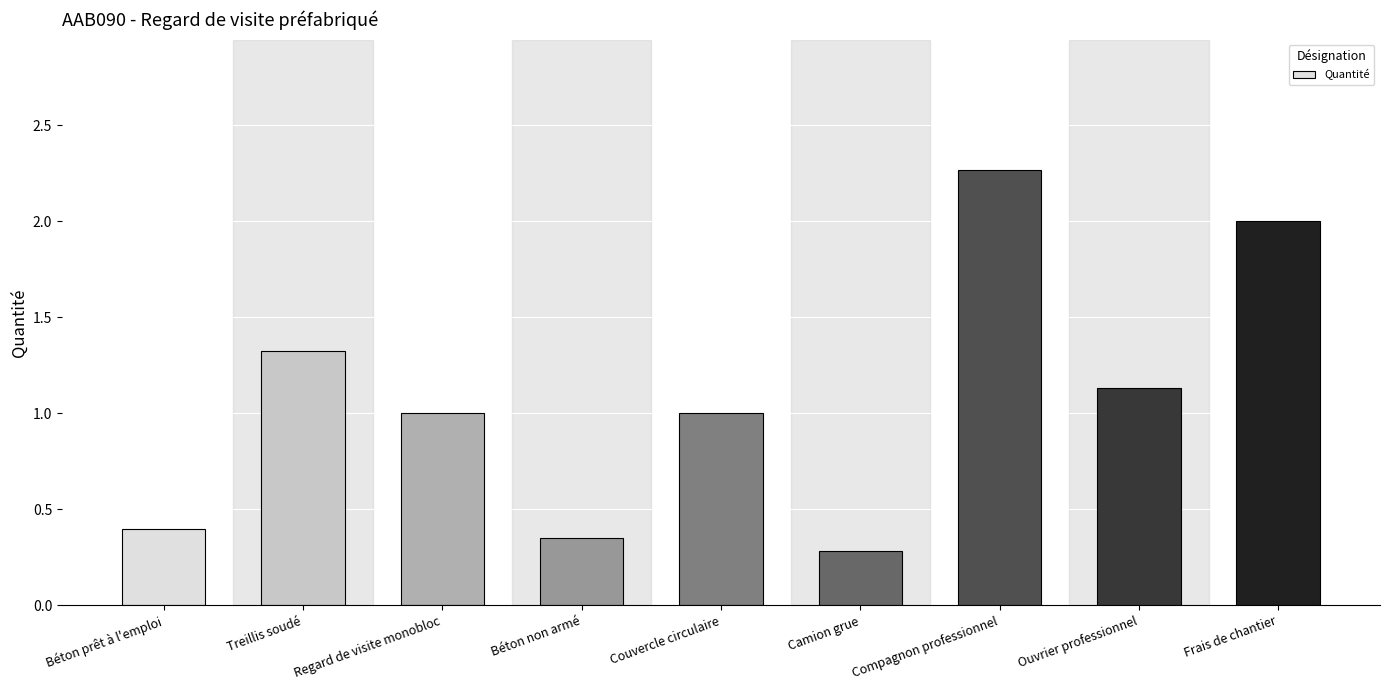

Where does the data first go above 1?

Treillis soudé